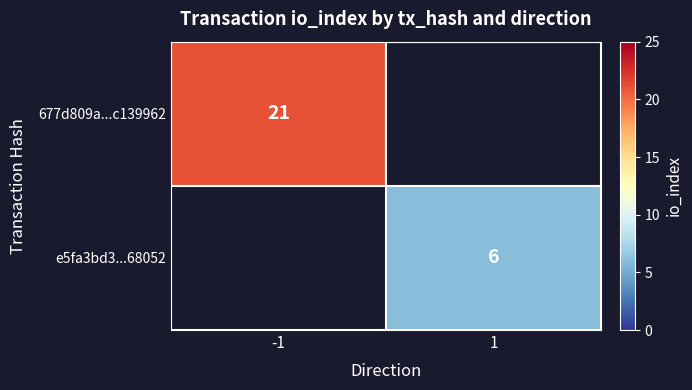

The 677d809a...c139962 series shows 21 at -1. True or false?

True